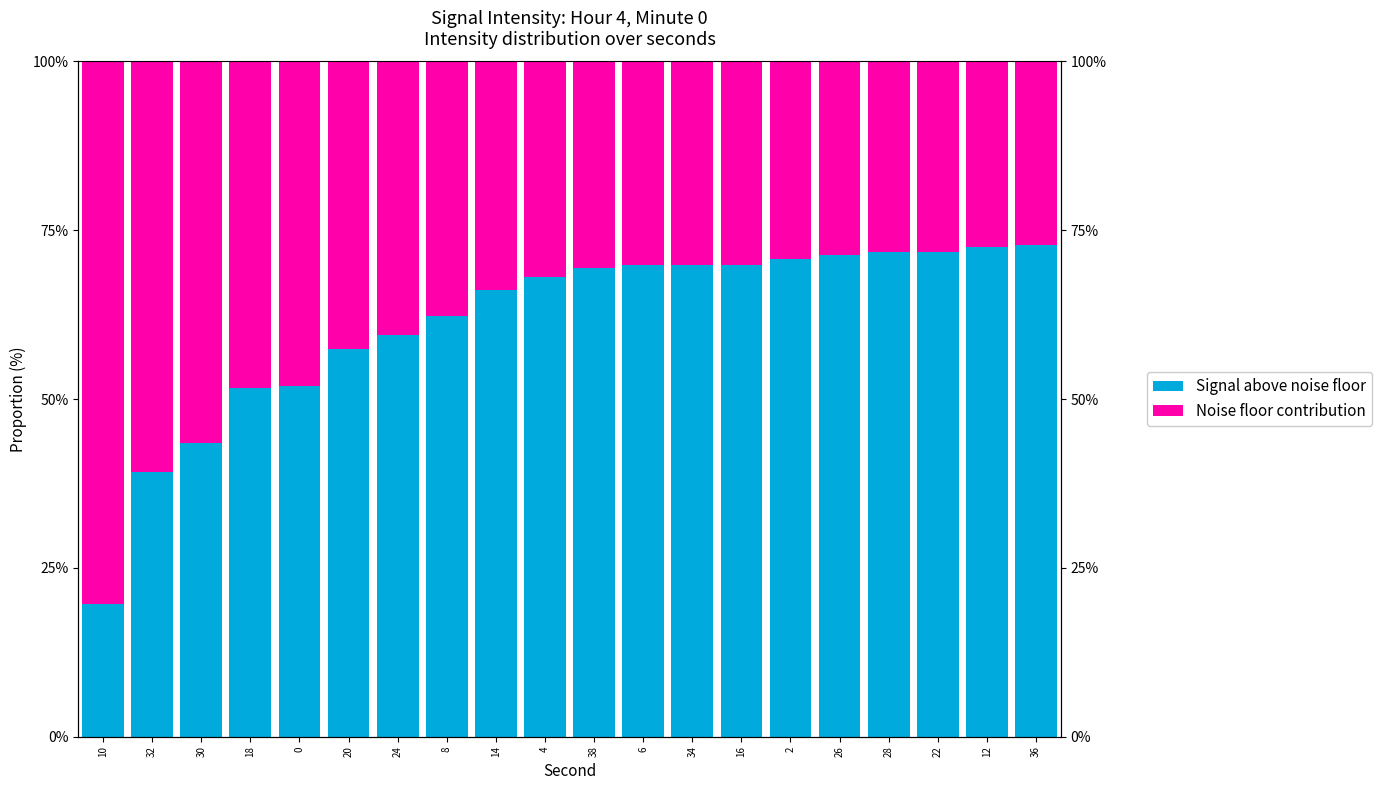

The Signal above noise floor series shows 66.2 at 14. True or false?

True